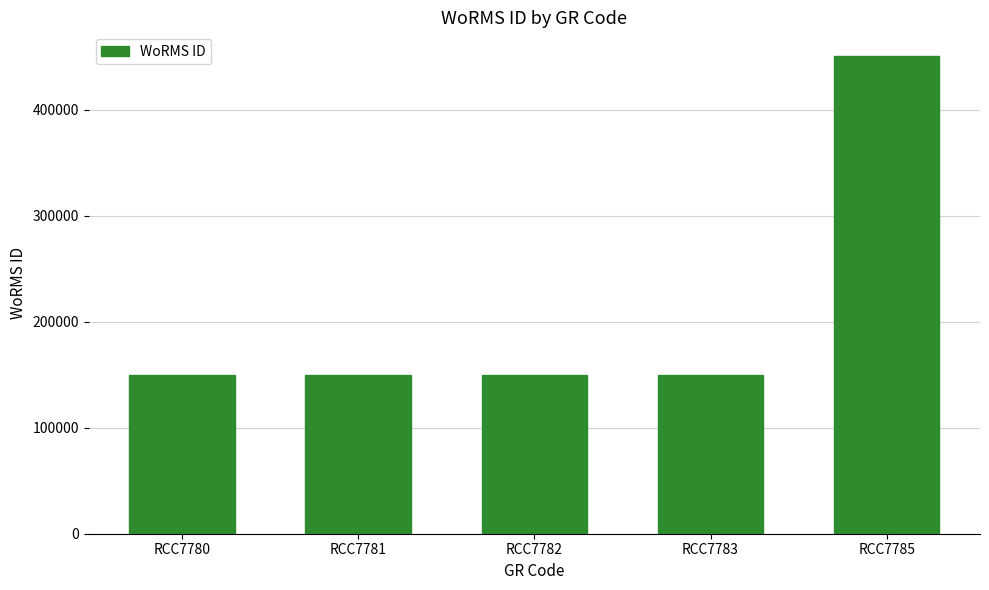

Read the value at RCC7781.

149538